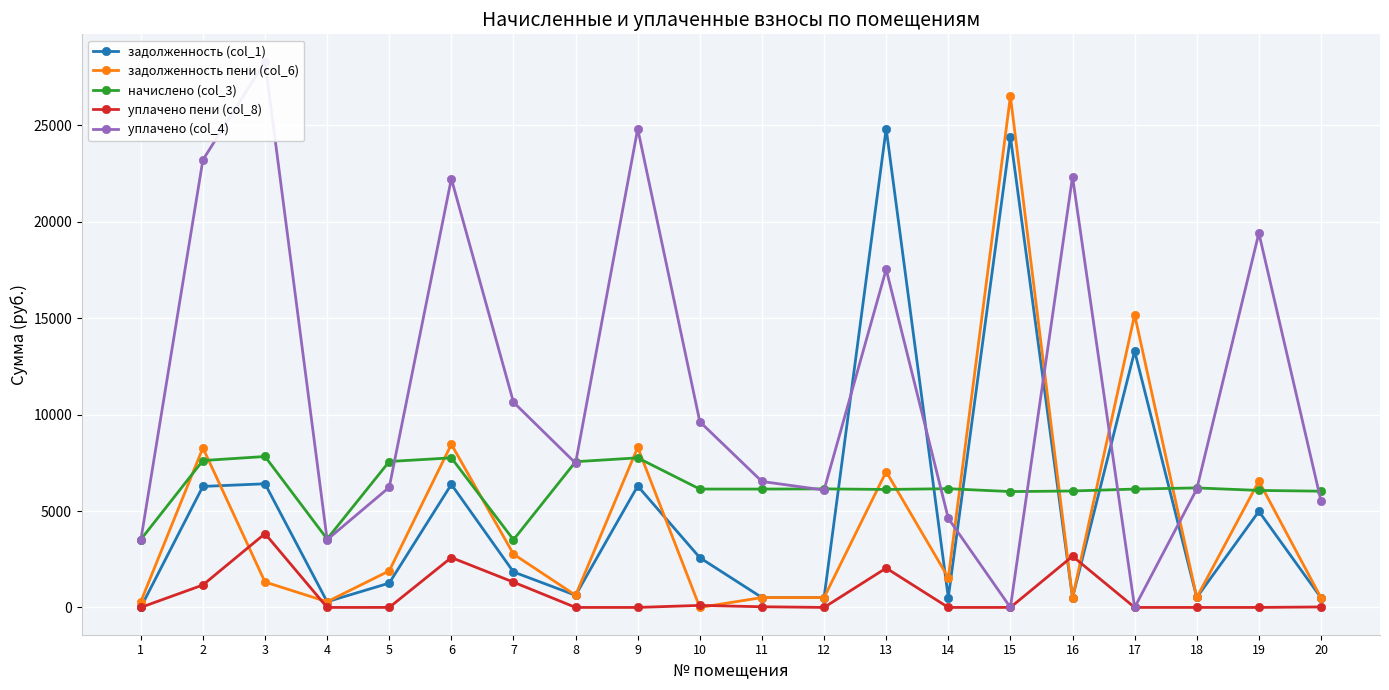

How many lines are shown in the chart?

5